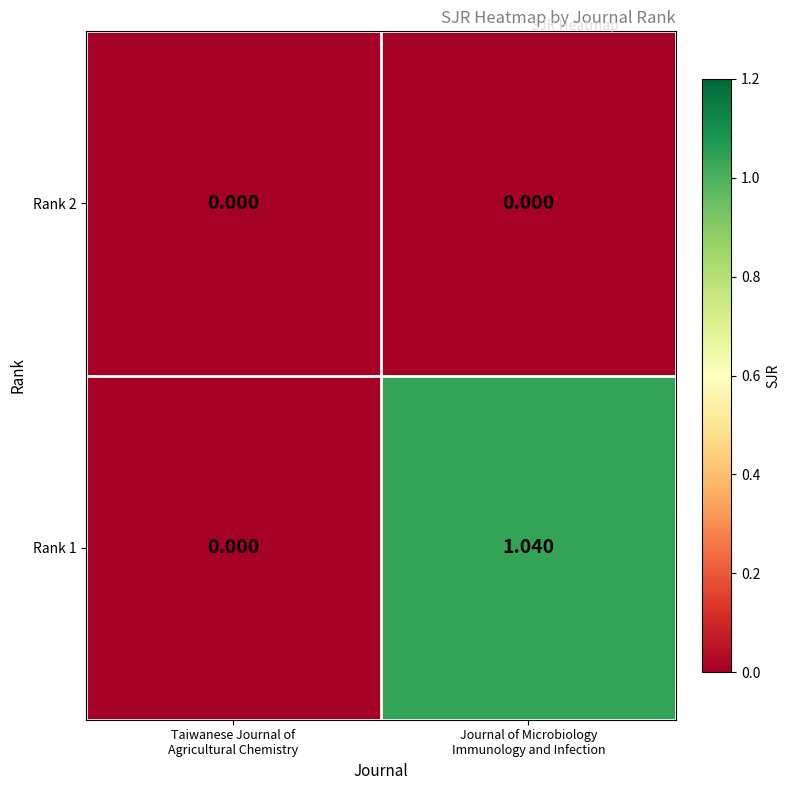

Rank the series by their average value, from lowest to highest.

Rank 2, Rank 1